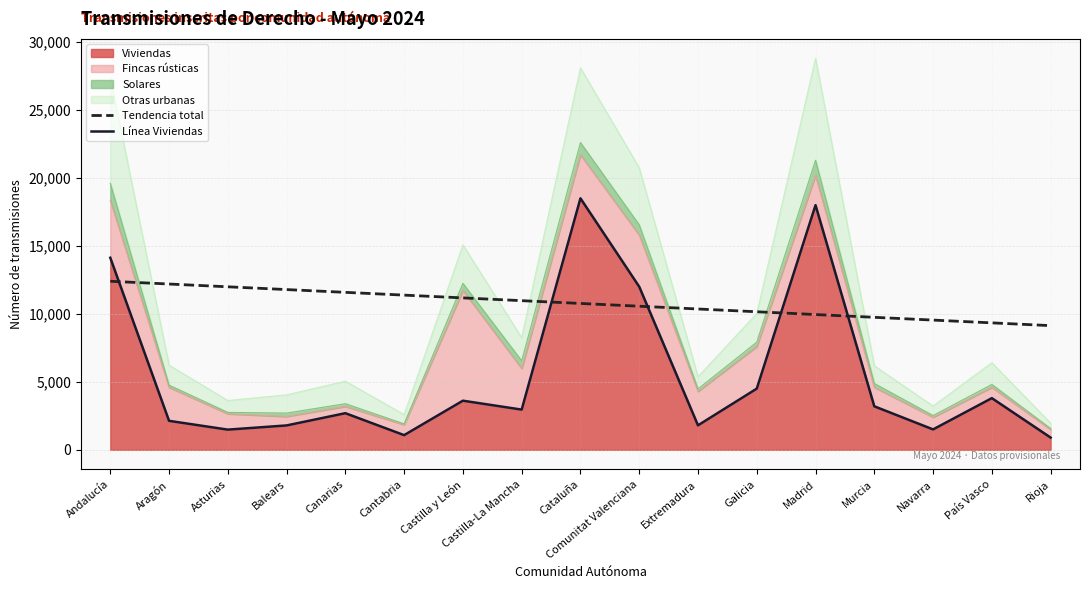

Reading left to right, extract all data points from this chart.

Tendencia total: Andalucía=12400.1	Aragón=12196.0	Asturias=11991.9	Balears=11787.9	Canarias=11583.8	Cantabria=11379.7	Castilla y León=11175.6	Castilla-La Mancha=10971.5	Cataluña=10767.4	Comunitat Valenciana=10563.3	Extremadura=10359.2	Galicia=10155.1	Madrid=9951.1	Murcia=9747.0	Navarra=9542.9	País Vasco=9338.8	Rioja=9134.7
Línea Viviendas: Andalucía=14129.0	Aragón=2131.0	Asturias=1484.0	Balears=1793.0	Canarias=2693.0	Cantabria=1079.0	Castilla y León=3613.0	Castilla-La Mancha=2957.0	Cataluña=18500.0	Comunitat Valenciana=12000.0	Extremadura=1800.0	Galicia=4500.0	Madrid=18000.0	Murcia=3200.0	Navarra=1500.0	País Vasco=3800.0	Rioja=900.0